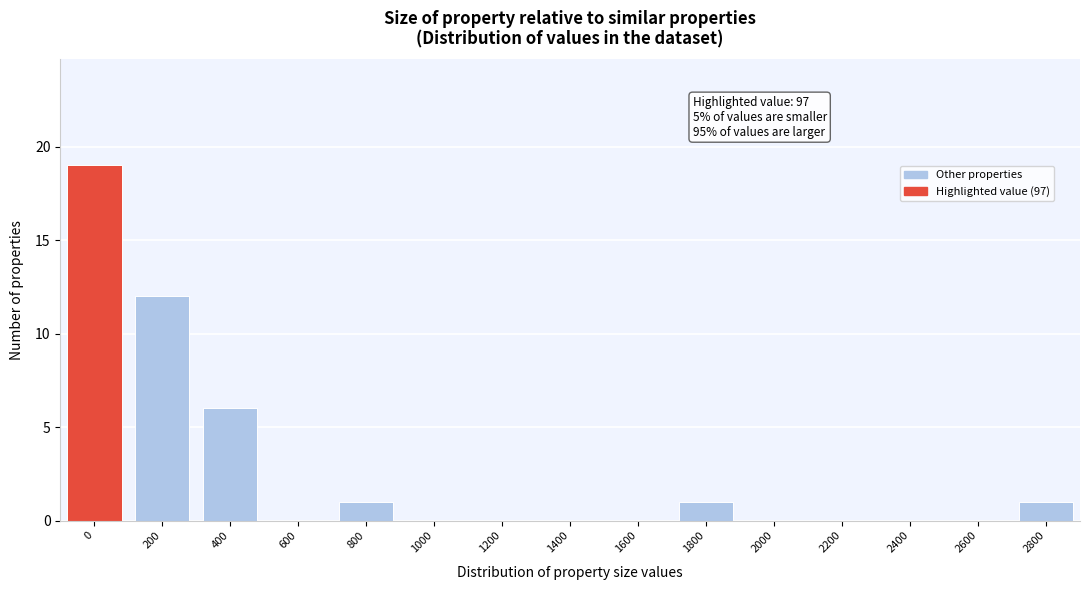

Reading left to right, transcribe all the data shown in this chart.

0=19	200=12	400=6	600=0	800=1	1000=0	1200=0	1400=0	1600=0	1800=1	2000=0	2200=0	2400=0	2600=0	2800=1